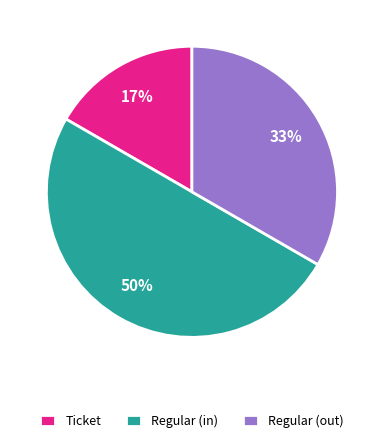

Which has a higher value, Regular (in) or Ticket?

Regular (in)